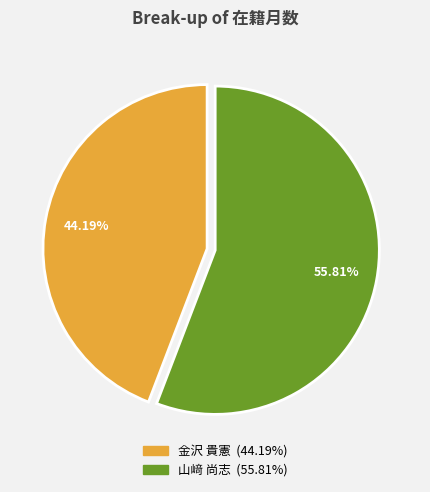

Which has a higher value, 山﨑 尚志 or 金沢 貴憲?

山﨑 尚志